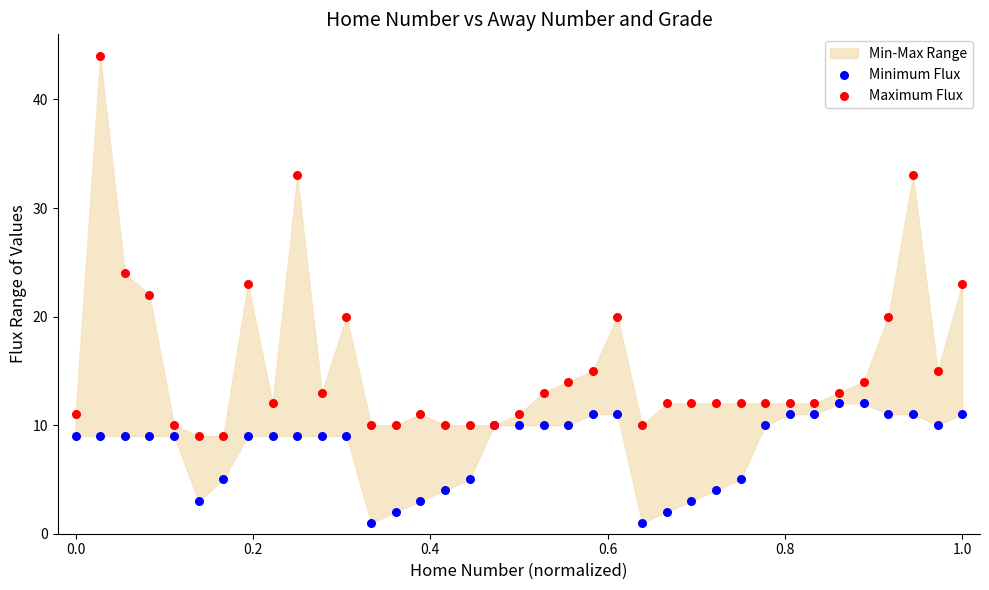

Which series reaches the maximum Y coordinate?

Maximum Flux